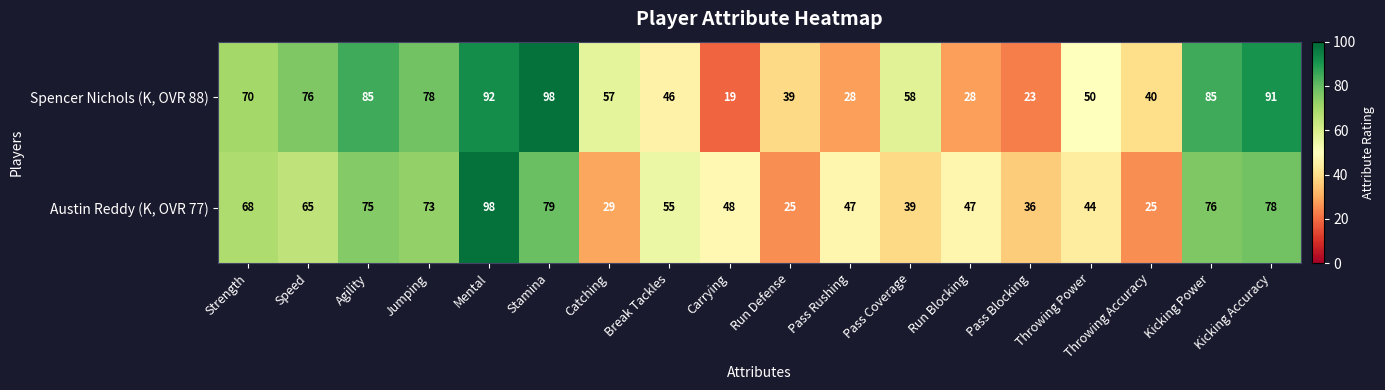

What is the difference between the maximum and minimum values in the Spencer Nichols (K, OVR 88) series?

79